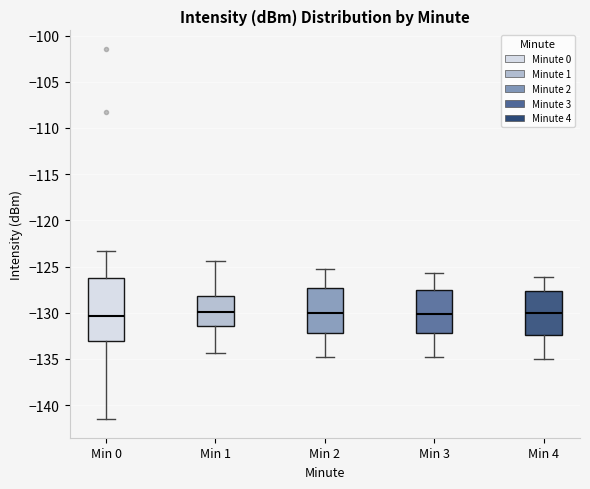

Reading left to right, transcribe this box plot: for each box, give where its median line is, the range the box spans, and where its two whiskers end, as read against the y-axis. The values are not printed on the chart, so give them approximately, as read against the axis.

Min 0: median -130.5, box -133.0 to -126.0, whiskers -141.5 to -123.5
Min 1: median -130.0, box -131.5 to -128.0, whiskers -134.5 to -124.5
Min 2: median -130.0, box -132.0 to -127.5, whiskers -135.0 to -125.0
Min 3: median -130.0, box -132.0 to -127.5, whiskers -135.0 to -125.5
Min 4: median -130.0, box -132.5 to -127.5, whiskers -135.0 to -126.0